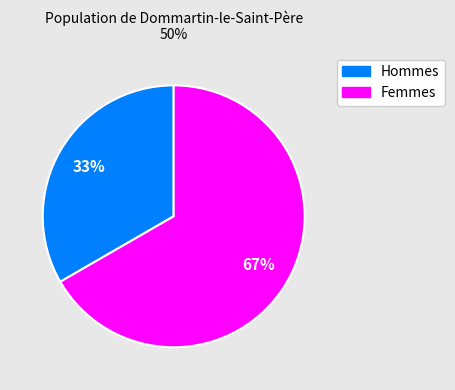

To the nearest percent, what is the average slice percentage?

50%